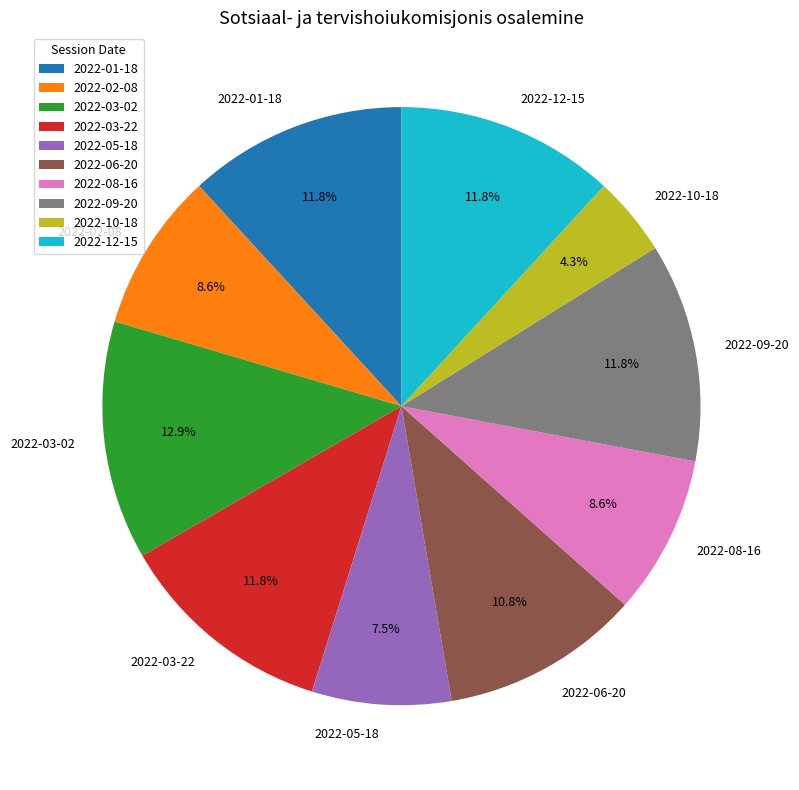

How many slices are in this pie chart?

10